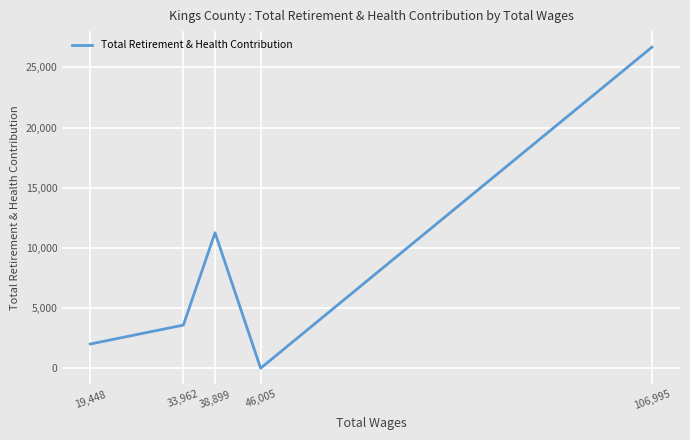

Count the number of data series in this chart.

1